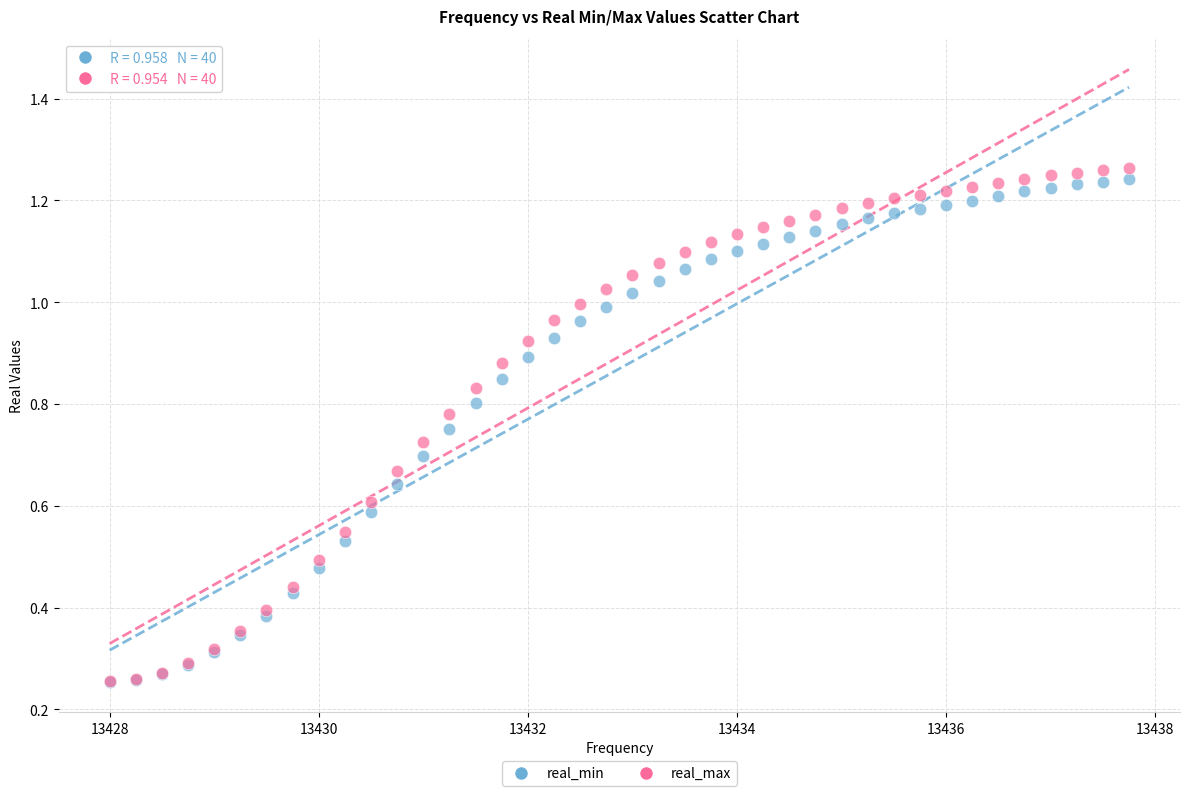

What are all the series names shown in the legend?

real_min, real_max